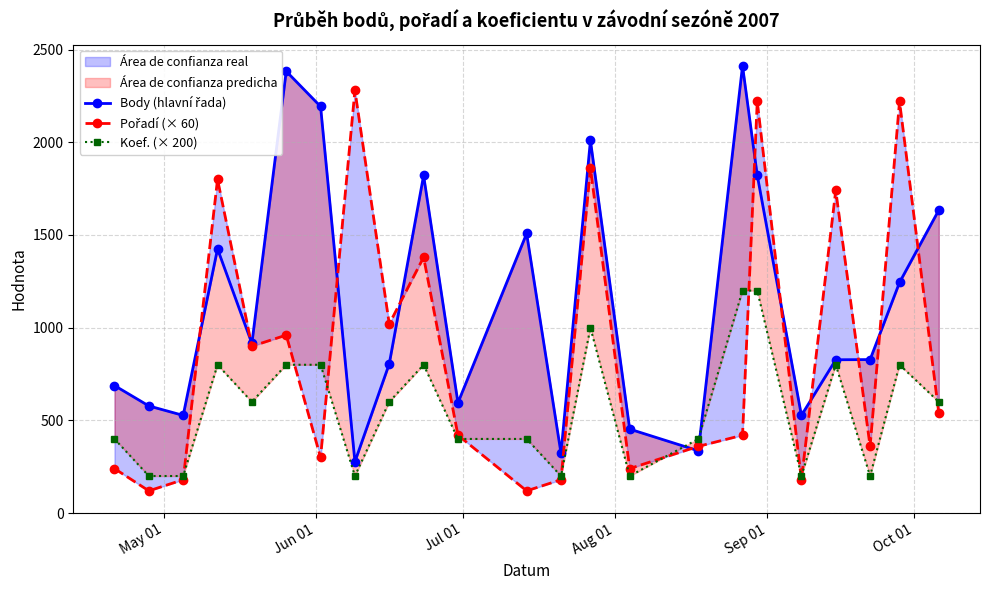

List the series in order of their peak value, lowest first.

Koef. (× 200), Pořadí (× 60), Body (hlavní řada)